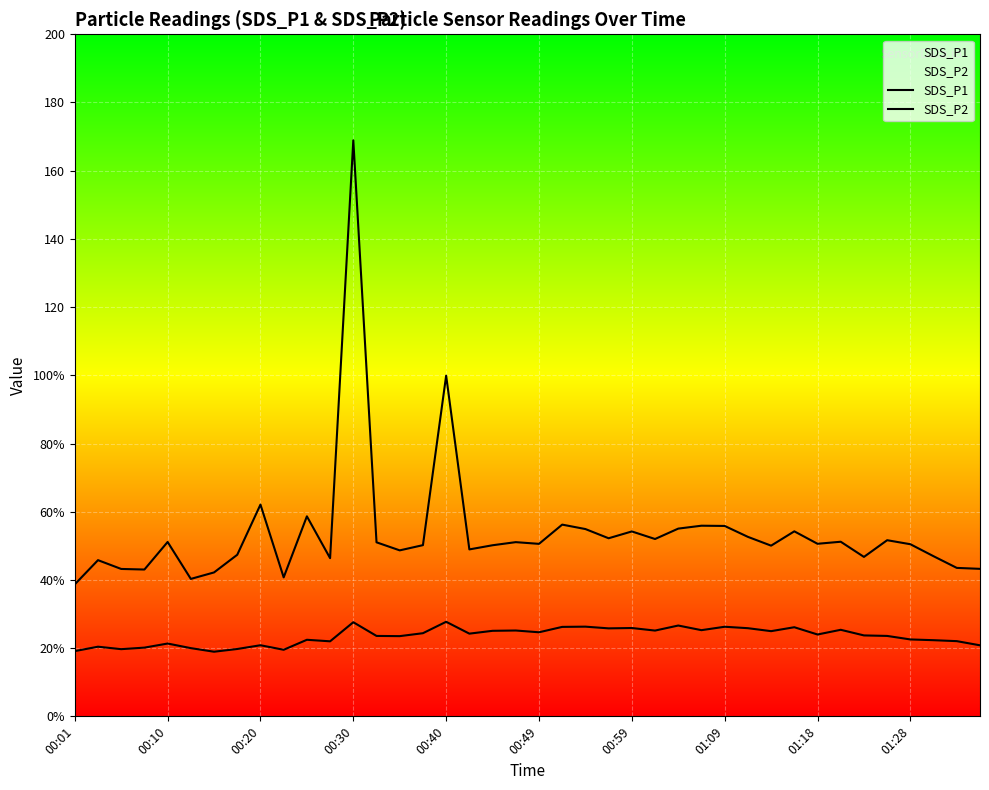

Which series has the widest spread of values?

SDS_P1